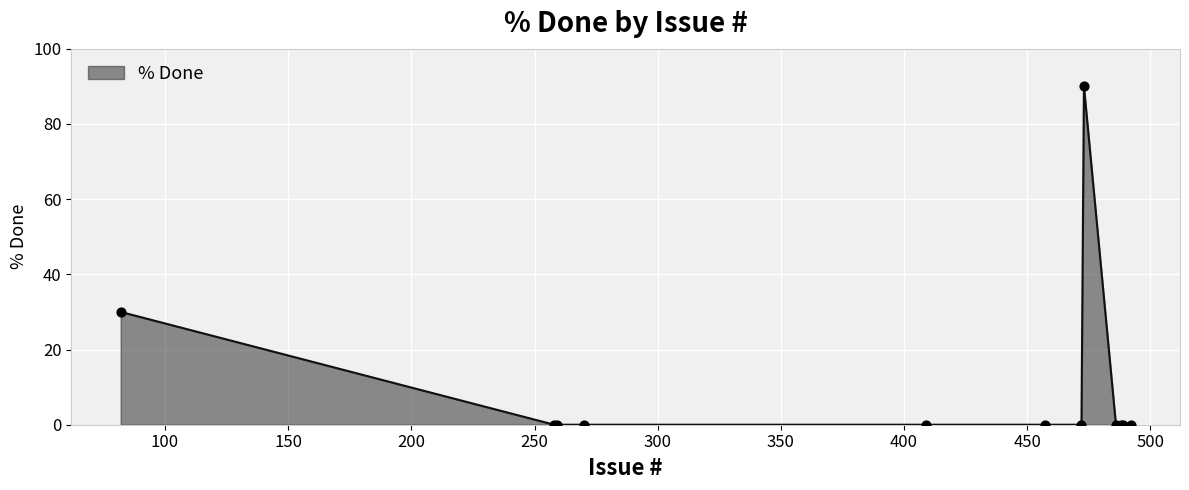

What is the difference between the maximum and minimum values?

90